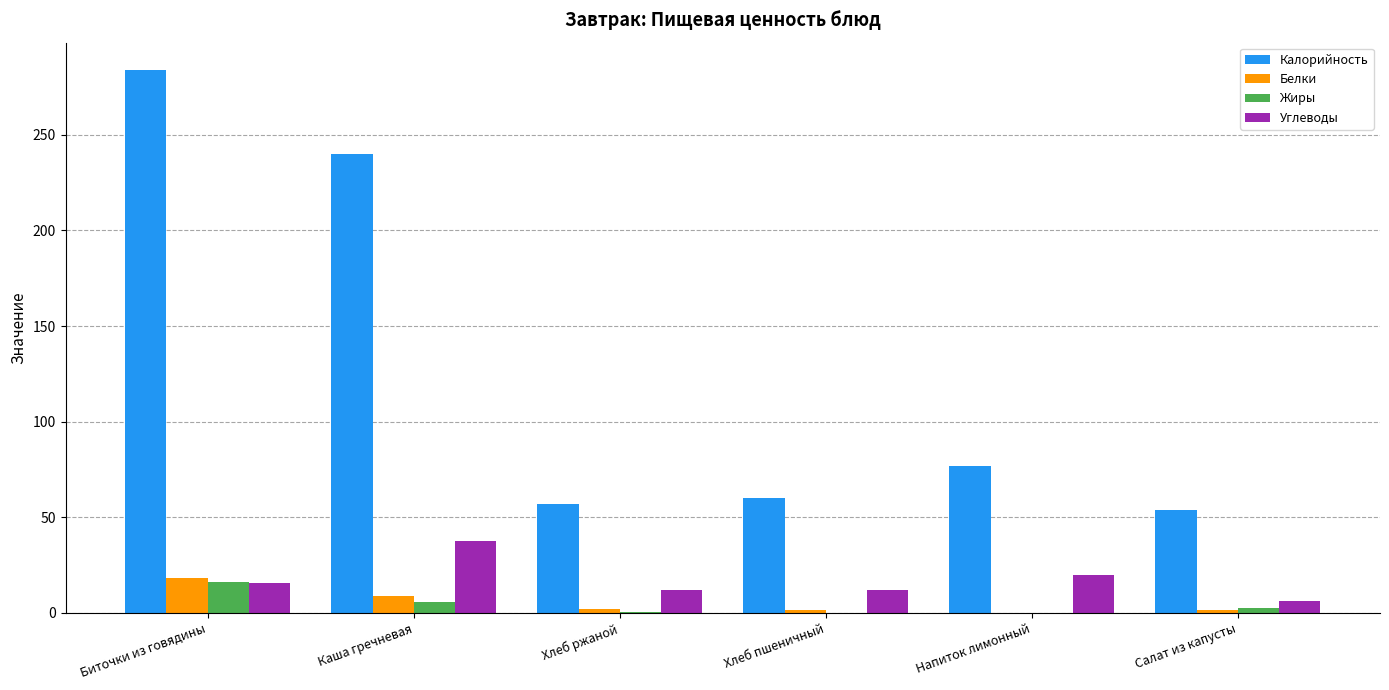

What is the greatest value displayed?

284.0